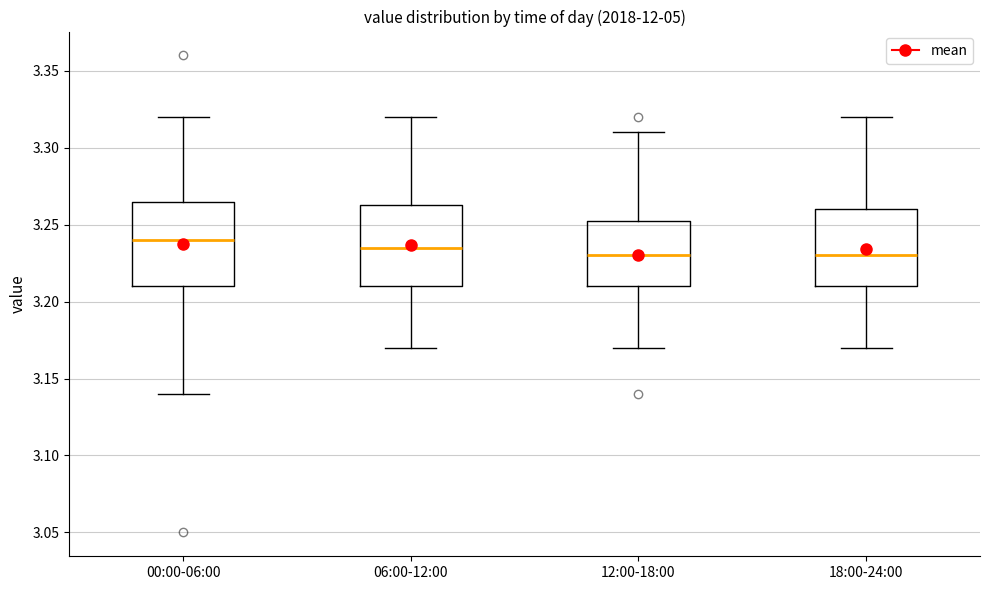

Where does the median line of the box for 12:00-18:00 sit on the y-axis? The values are not printed on the chart, so give them approximately, as read against the axis.

3.230